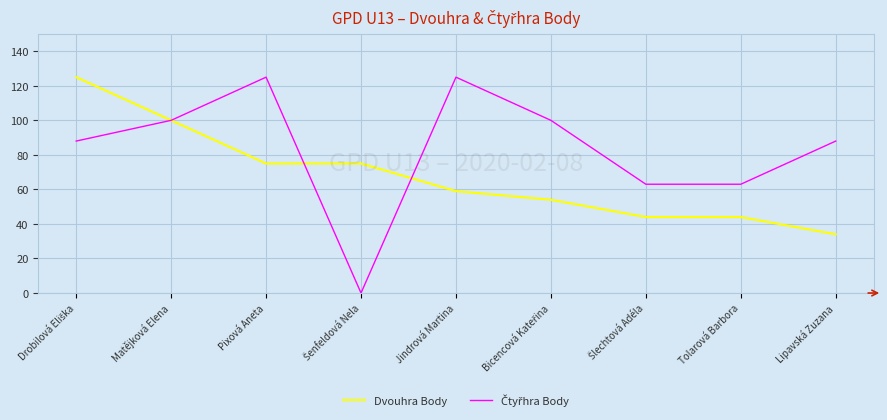

What is the greatest value displayed?

125